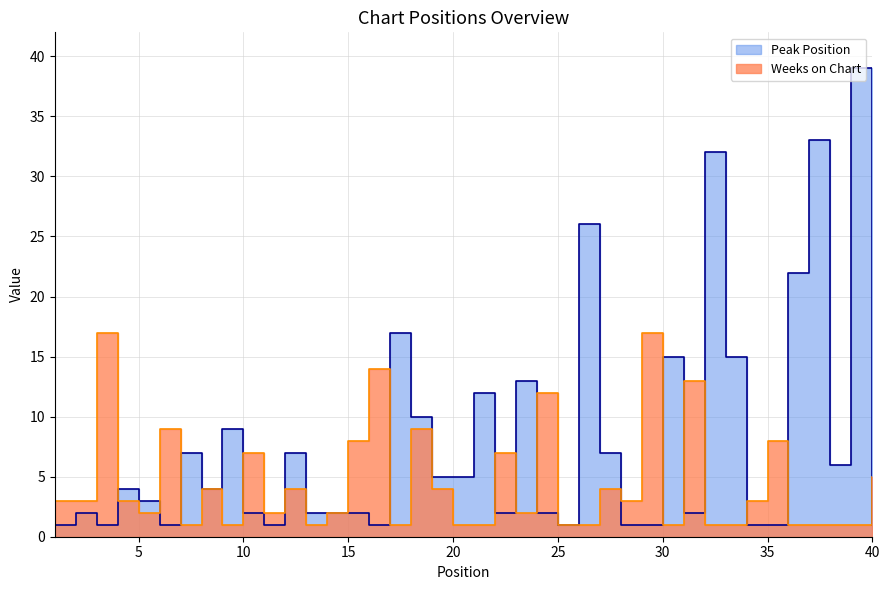

What is the value of the Weeks on Chart point at the 19th from the left?

4